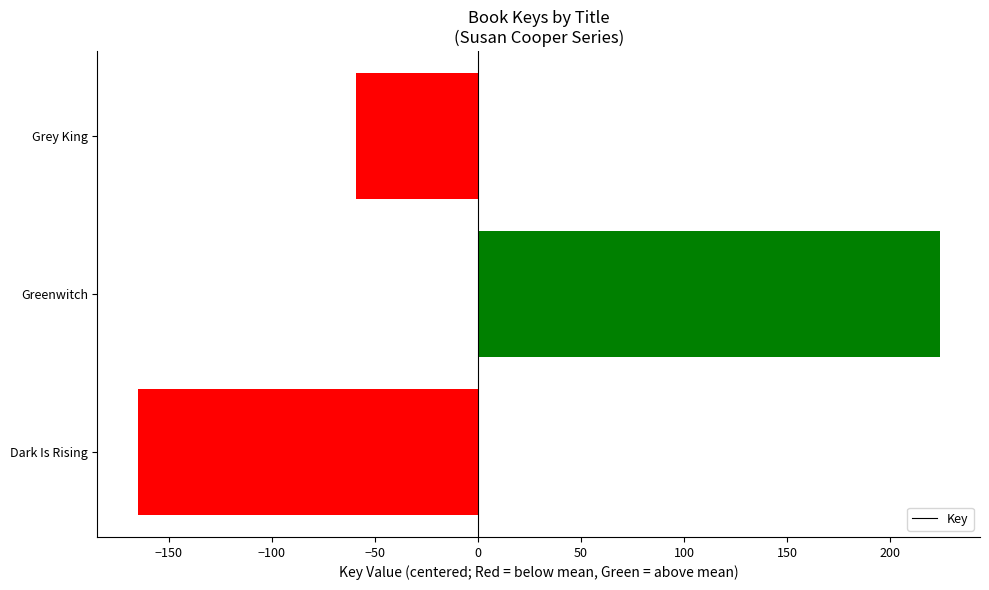

Reading top to bottom, list all the values displayed in this chart.

-59	224	-165